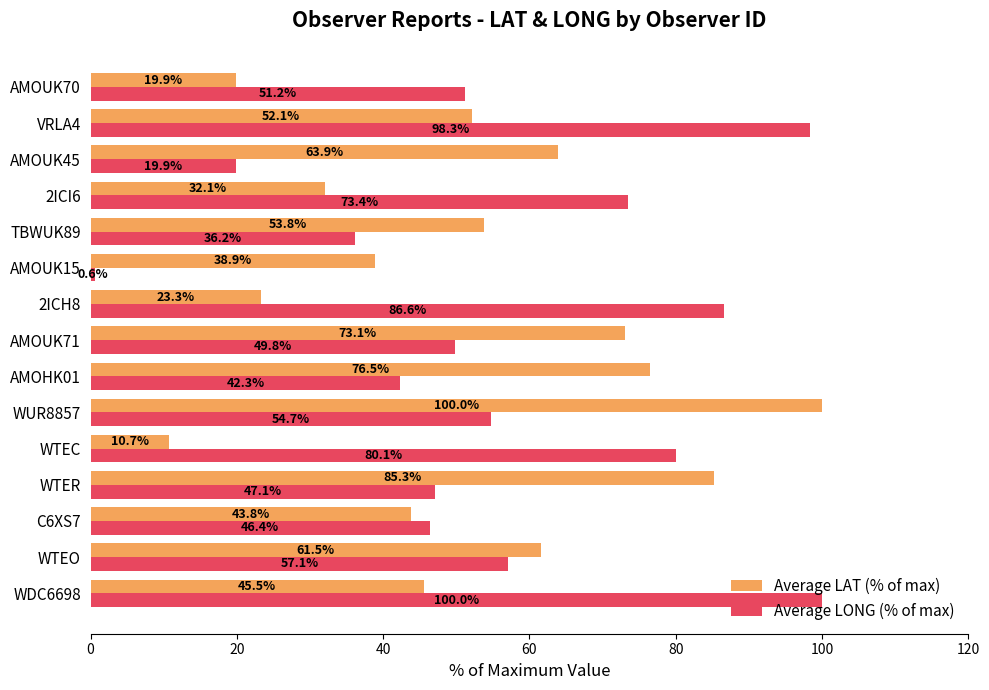

Rank the series by their average value, from lowest to highest.

Average LAT (% of max), Average LONG (% of max)